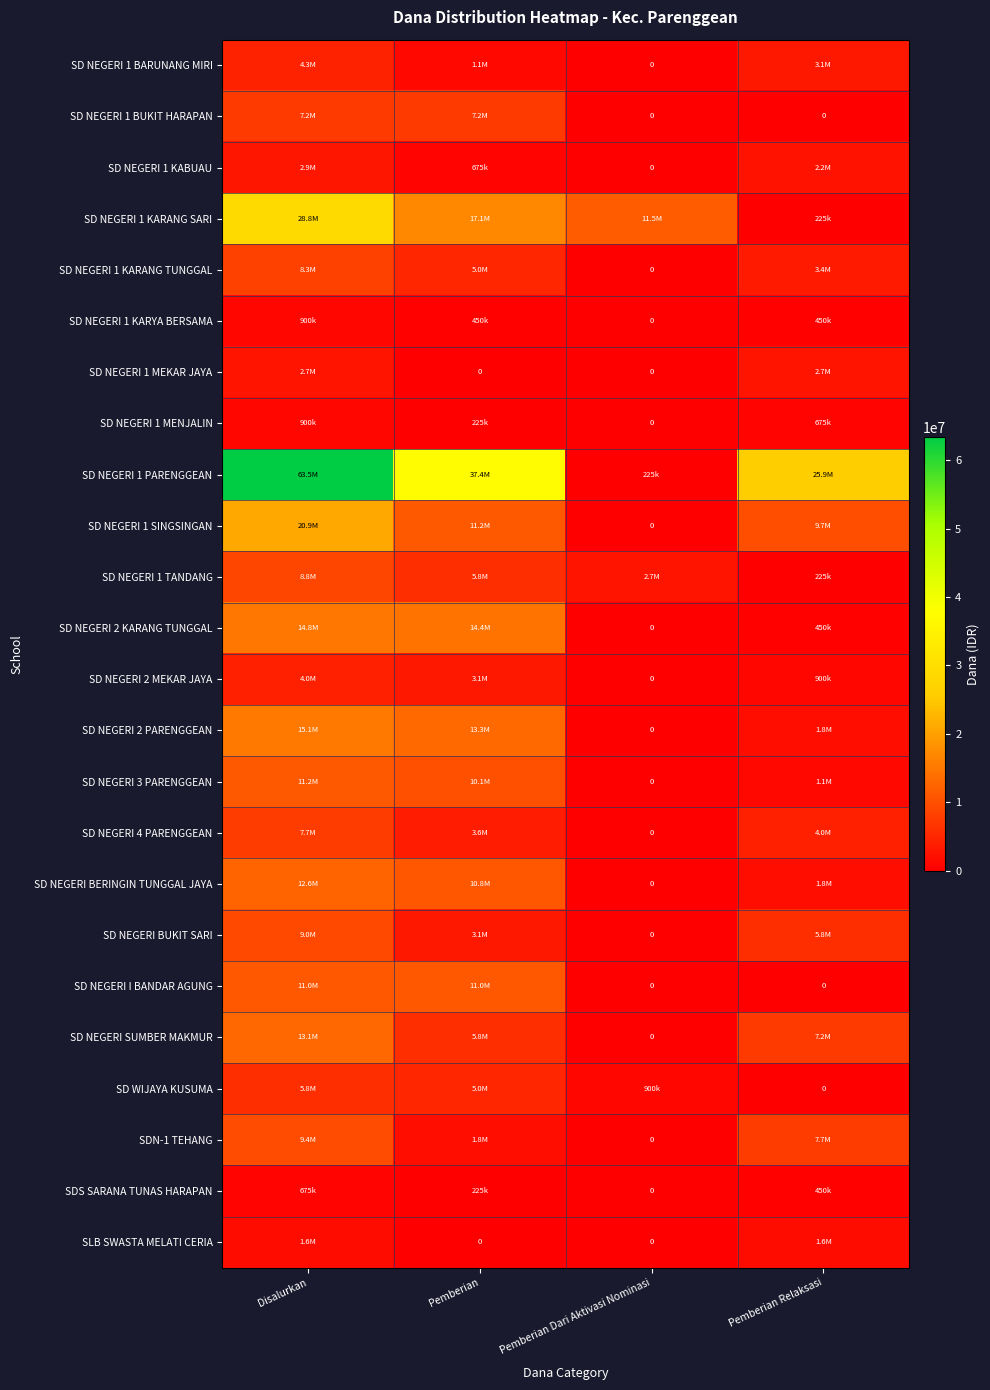

What is the difference between the maximum and minimum values in the SD NEGERI 2 PARENGGEAN series?

15075000